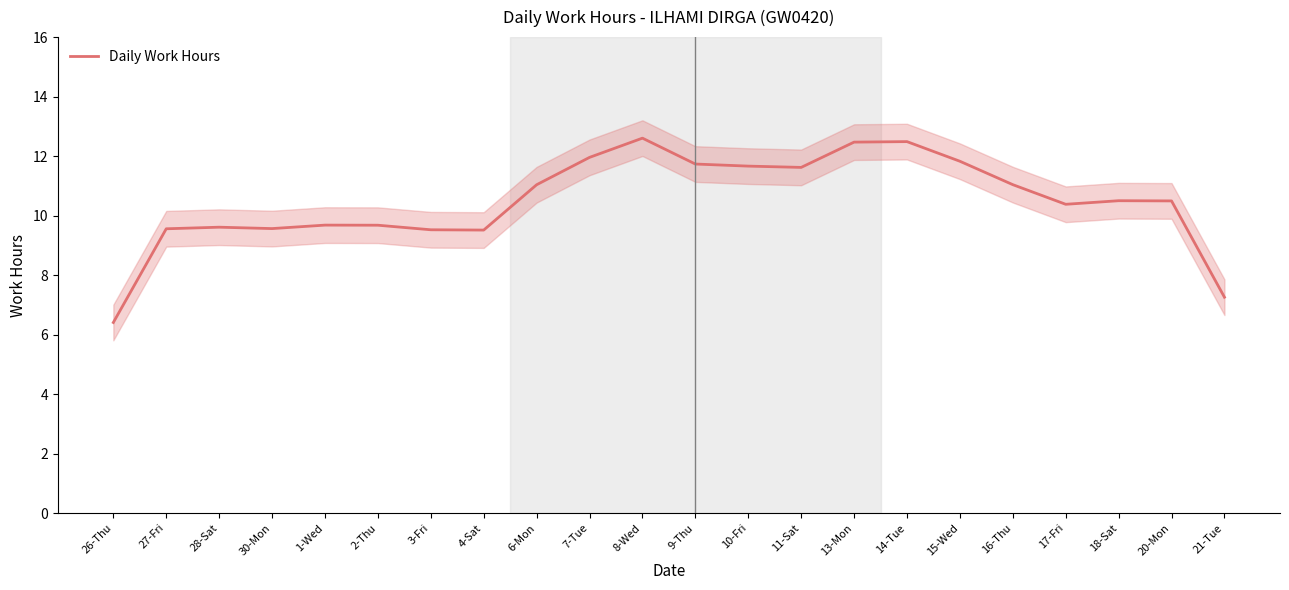

How many points are higher than both their immediate neighbors (excluding endpoints)?

5